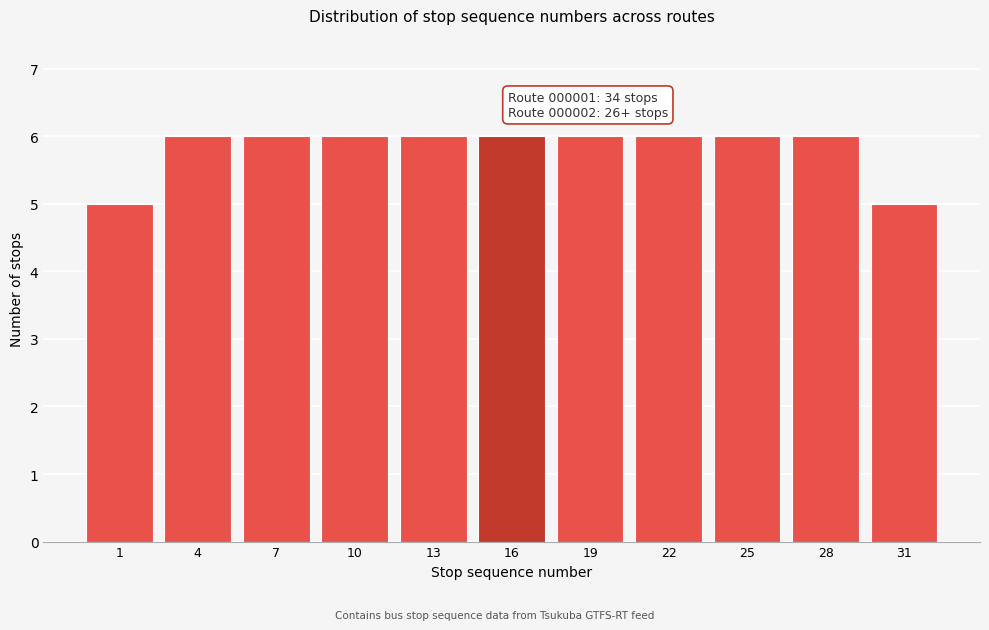

Reading left to right, transcribe all the data shown in this chart.

5	6	6	6	6	6	6	6	6	6	5